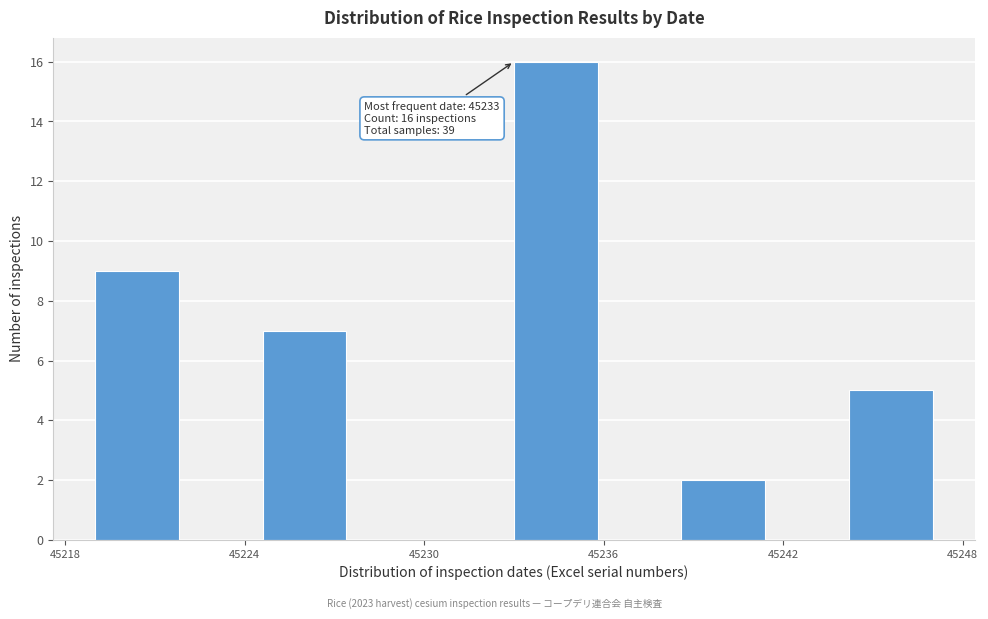

Around what value on the x-axis is the tallest bar? Give the approximate position of its centre, as read against the axis.

45234